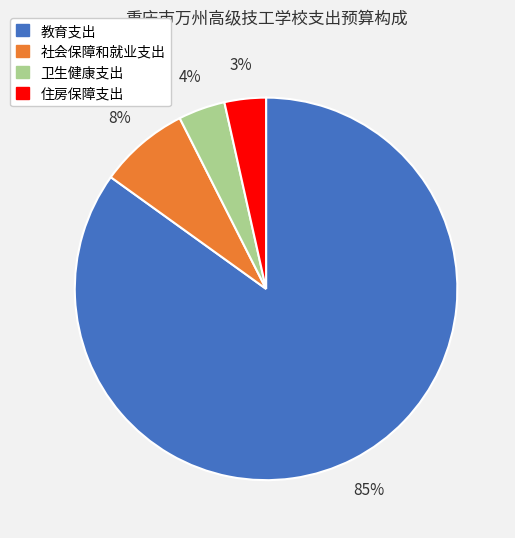

To the nearest percent, what portion does 住房保障支出 represent?

3%